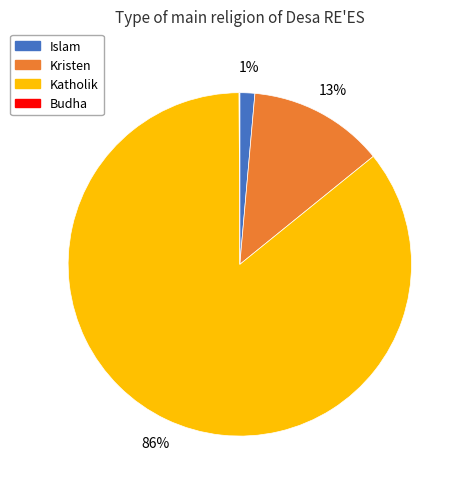

Is there a majority slice in this chart?

Yes